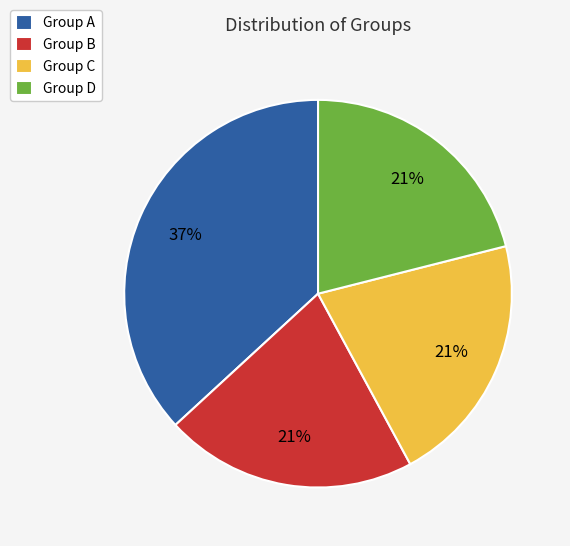

How many segments does this pie chart have?

4